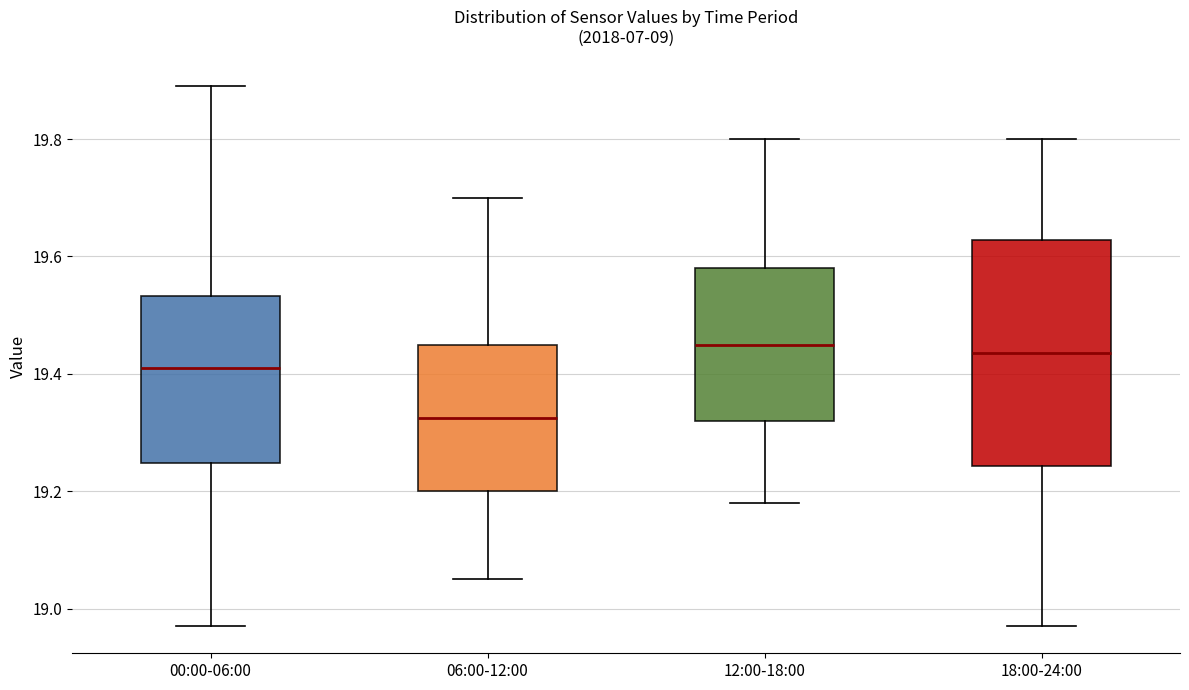

Where is the upper edge of the box for 18:00-24:00 on the y-axis? The values are not printed on the chart, so give them approximately, as read against the axis.

19.62